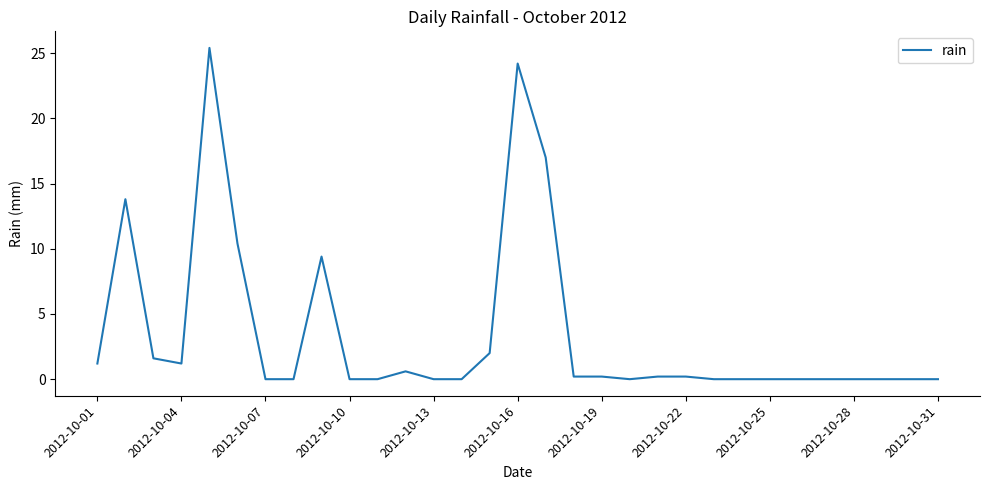

What is the difference between the maximum and minimum values?

25.4